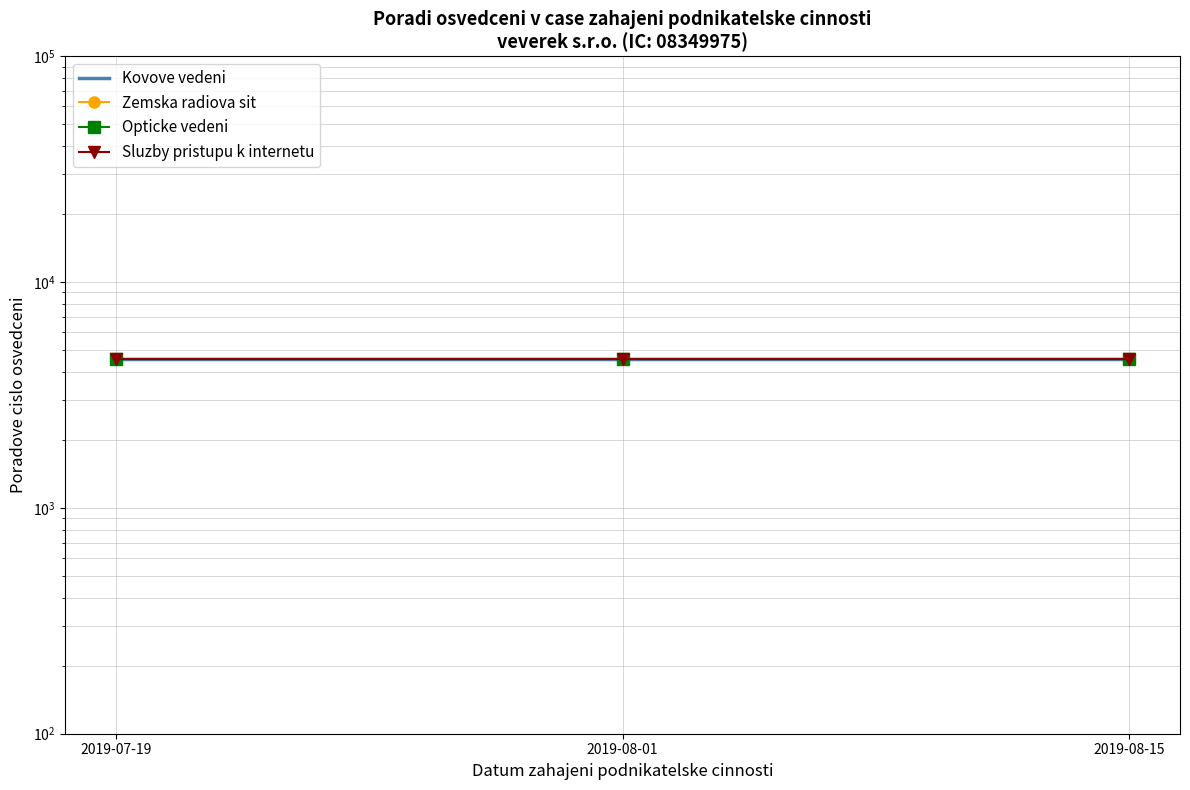

Rank the categories by Opticke vedeni value from lowest to highest.

2019-07-19, 2019-08-01, 2019-08-15